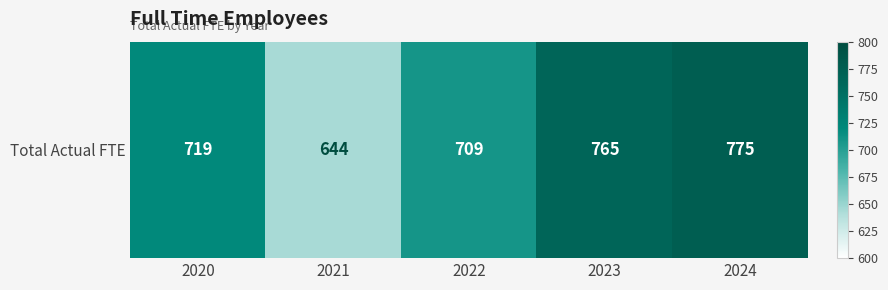

What is the minimum value shown in the chart?

644